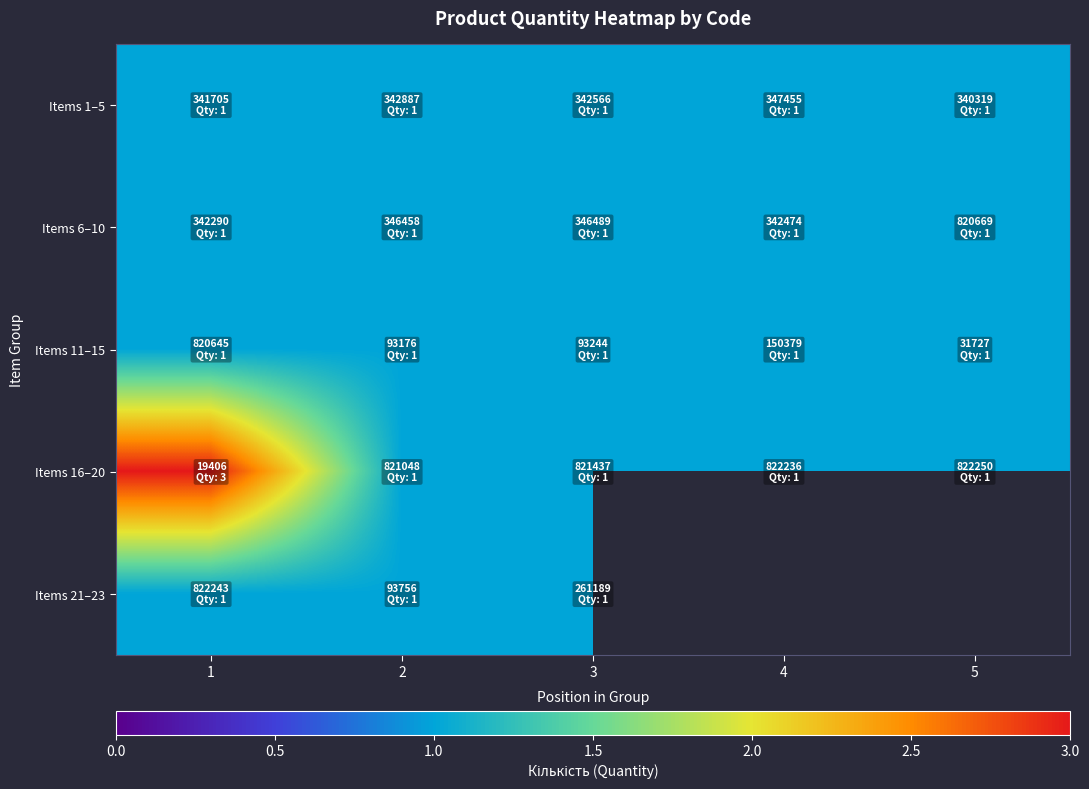

What is the sum of the Items 16–20 values at 3 and 4?

2.0